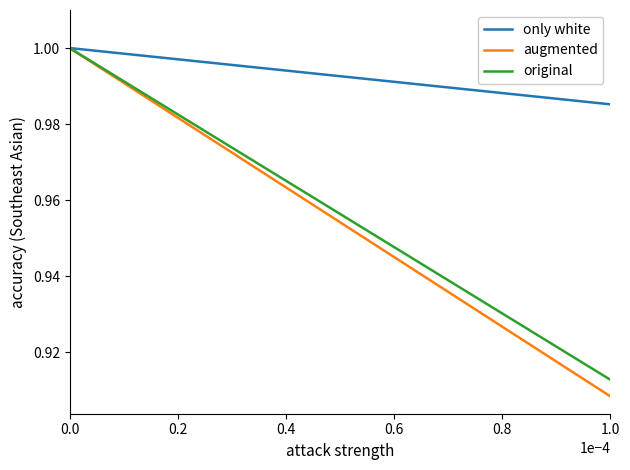

Which series has the widest spread of values?

augmented